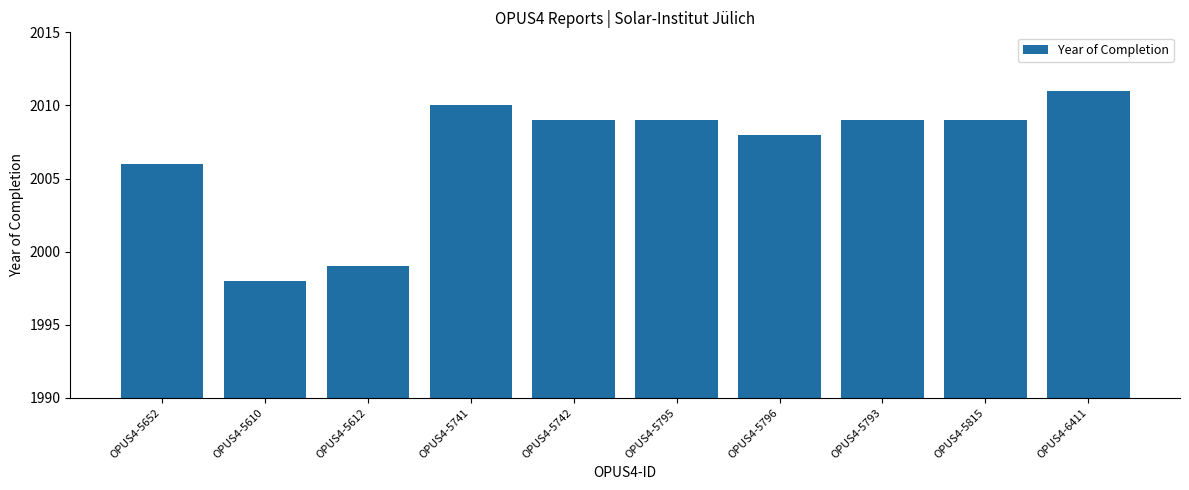

Which has a higher value, OPUS4-5815 or OPUS4-6411?

OPUS4-6411